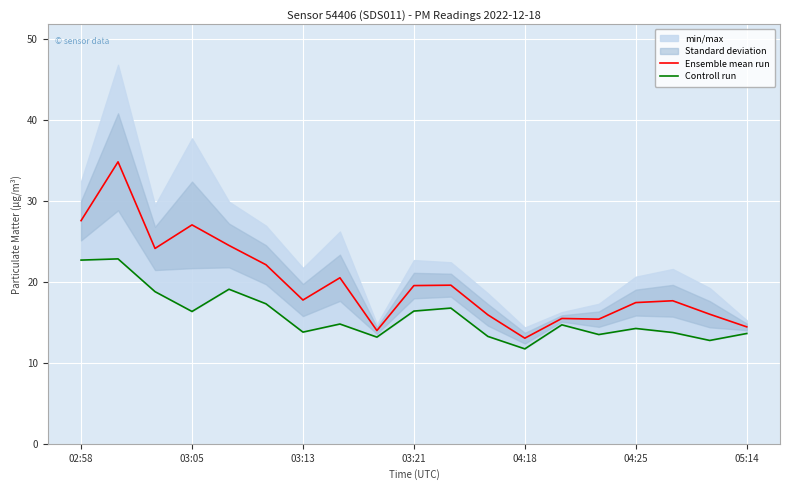

The value of Ensemble mean run at 03:21 is 19.5. True or false?

True